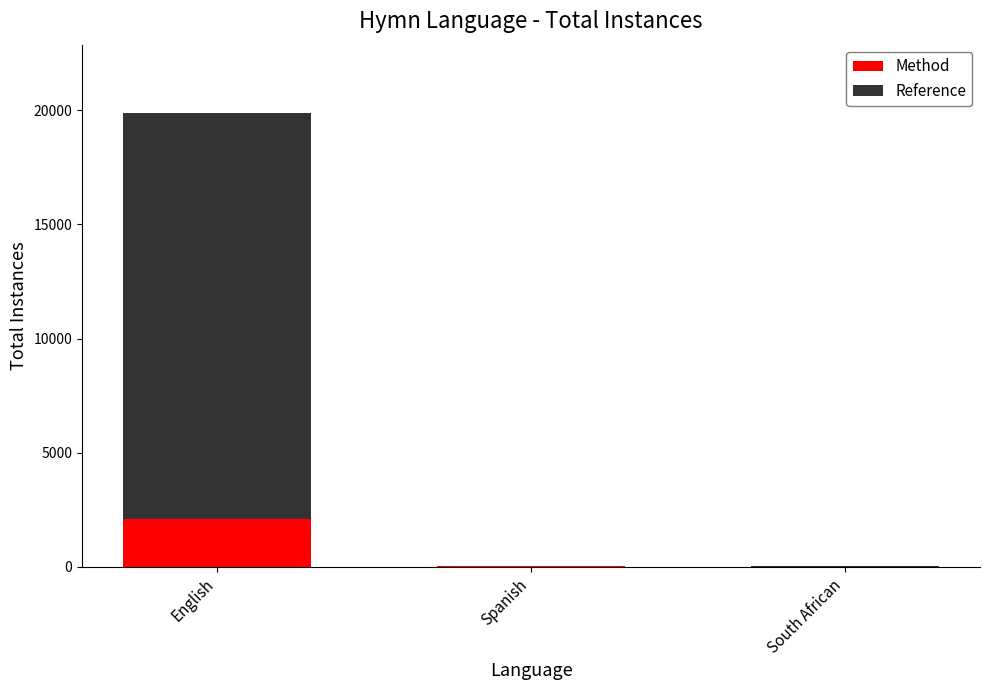

What is the sum of all Method values?

2149